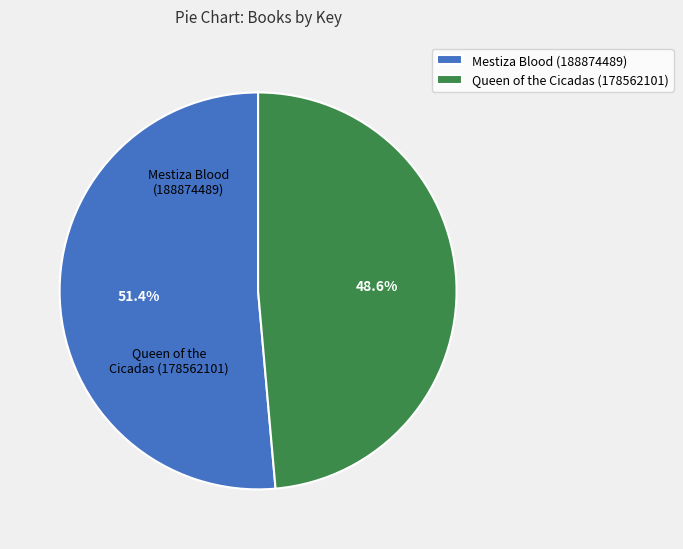

To the nearest percent, what is the average slice percentage?

50%